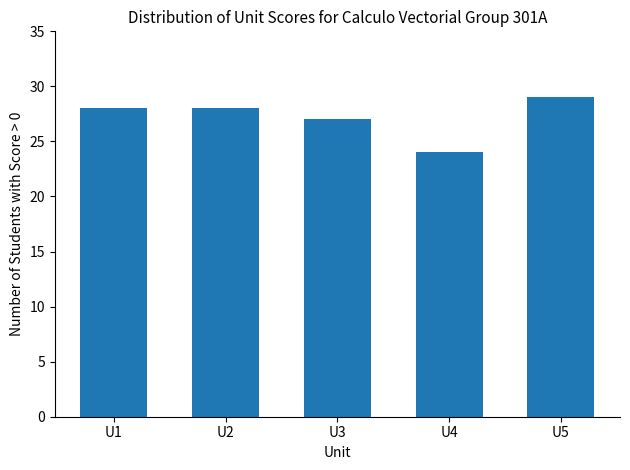

What is the change in value from U1 to U5?

+1